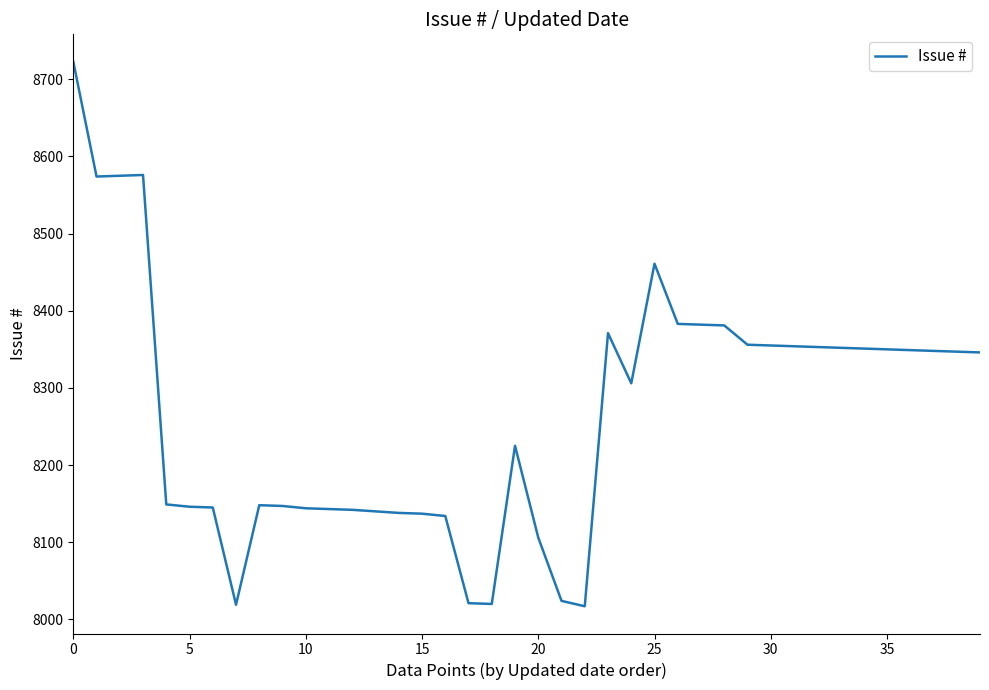

What is the difference between the maximum and minimum values?

706